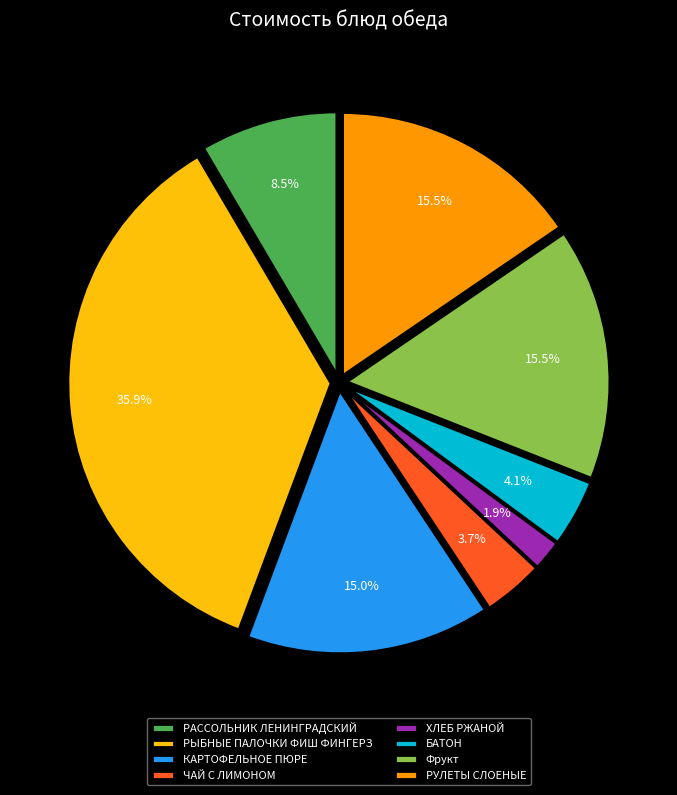

What percentage do ХЛЕБ РЖАНОЙ and КАРТОФЕЛЬНОЕ ПЮРЕ together represent?

16.9%